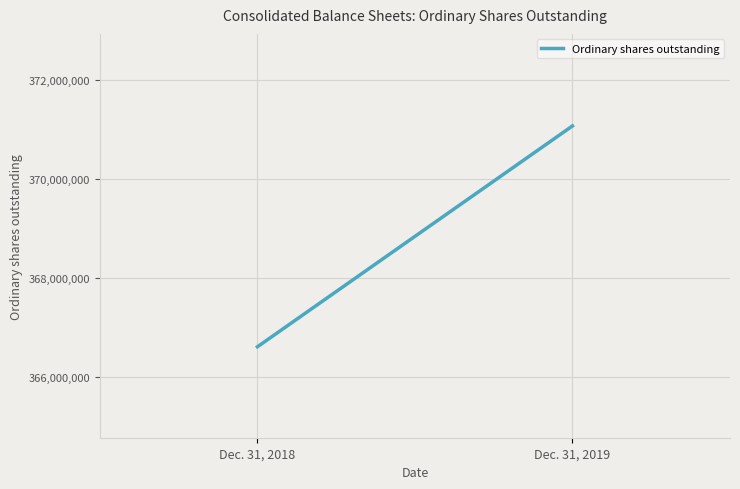

How many distinct data groups are displayed?

1